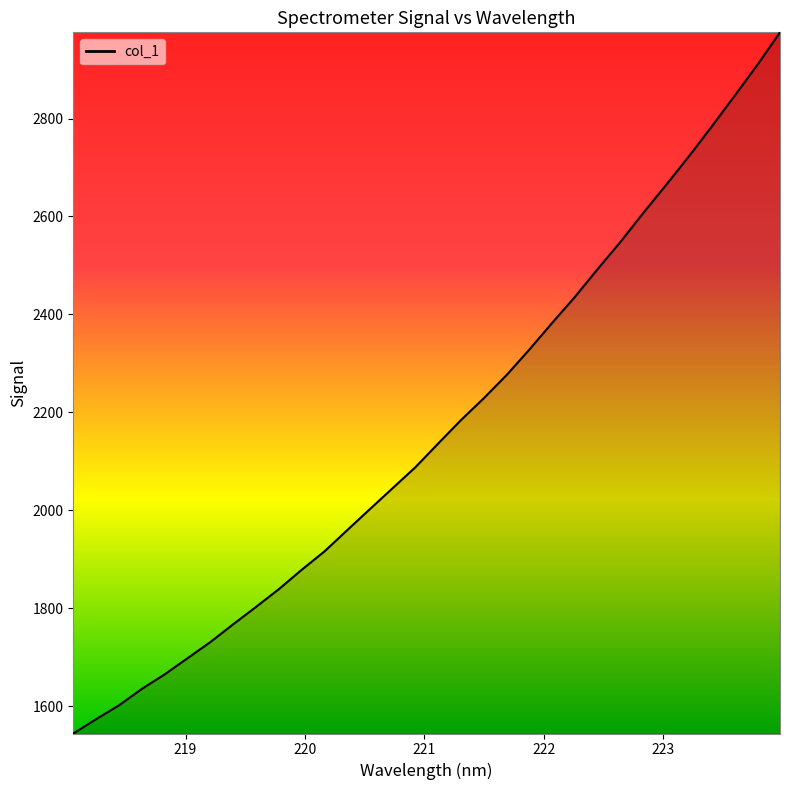

What is the minimum value shown in the chart?

1543.9